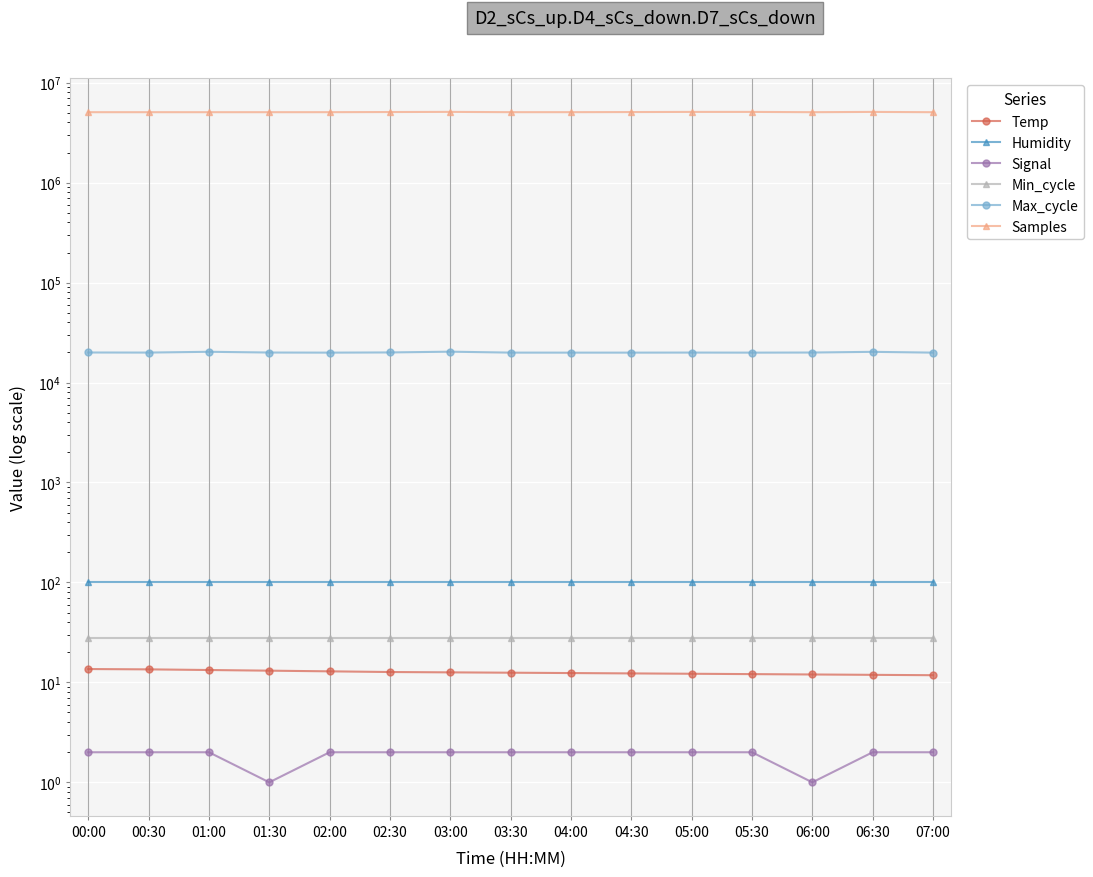

True or false: Max_cycle and Samples cross at least once.

False